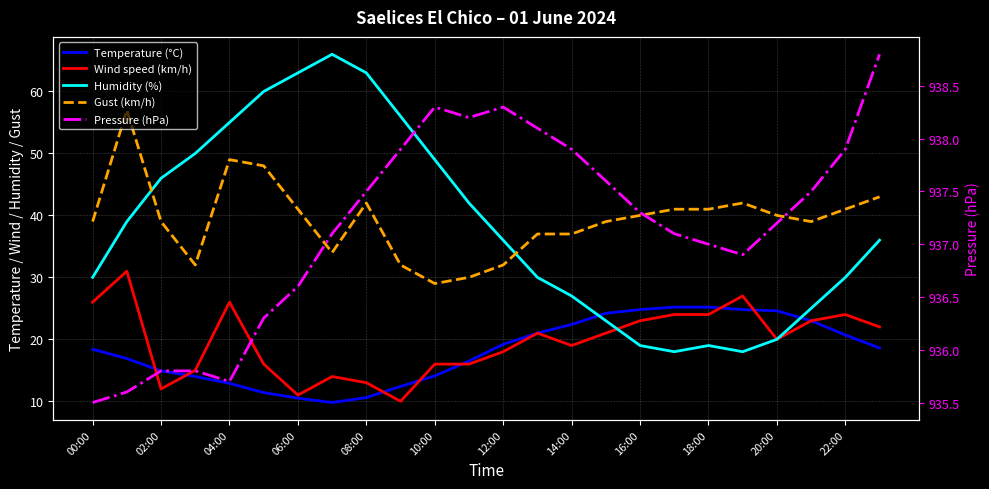

Reading left to right, list all the values displayed in this chart.

Temperature (°C): 18.4	16.9	14.9	14.0	12.9	11.4	10.5	9.8	10.6	12.4	14.1	16.5	19.2	21.0	22.4	24.2	24.8	25.2	25.2	24.8	24.6	23.0	20.7	18.6
Wind speed (km/h): 26.0	31.0	12.0	15.0	26.0	16.0	11.0	14.0	13.0	10.0	16.0	16.0	18.0	21.0	19.0	21.0	23.0	24.0	24.0	27.0	20.0	23.0	24.0	22.0
Humidity (%): 30.0	39.0	46.0	50.0	55.0	60.0	63.0	66.0	63.0	56.0	49.0	42.0	36.0	30.0	27.0	23.0	19.0	18.0	19.0	18.0	20.0	25.0	30.0	36.0
Gust (km/h): 39.0	57.0	39.0	32.0	49.0	48.0	41.0	34.0	42.0	32.0	29.0	30.0	32.0	37.0	37.0	39.0	40.0	41.0	41.0	42.0	40.0	39.0	41.0	43.0
Pressure (hPa): 935.5	935.6	935.8	935.8	935.7	936.3	936.6	937.1	937.5	937.9	938.3	938.2	938.3	938.1	937.9	937.6	937.3	937.1	937.0	936.9	937.2	937.5	937.9	938.8